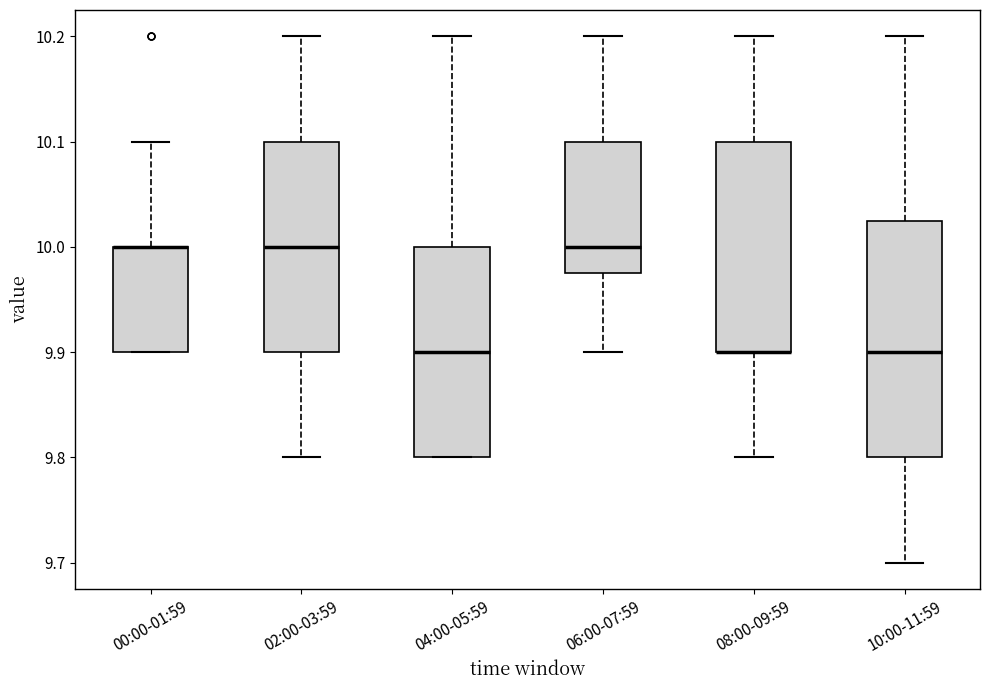

Reading left to right, read every box against the y-axis: the position of its median line, the range the box covers, and the ends of its whiskers. The values are not printed on the chart, so give them approximately, as read against the axis.

00:00-01:59: median 10.00 (drawn on the box's upper edge), box 9.90 to 10.00, whiskers 9.90 to 10.10
02:00-03:59: median 10.00, box 9.90 to 10.10, whiskers 9.80 to 10.20
04:00-05:59: median 9.90, box 9.80 to 10.00, whiskers 9.80 to 10.20
06:00-07:59: median 10.00, box 9.98 to 10.10, whiskers 9.90 to 10.20
08:00-09:59: median 9.90 (drawn on the box's lower edge), box 9.90 to 10.10, whiskers 9.80 to 10.20
10:00-11:59: median 9.90, box 9.80 to 10.03, whiskers 9.70 to 10.20